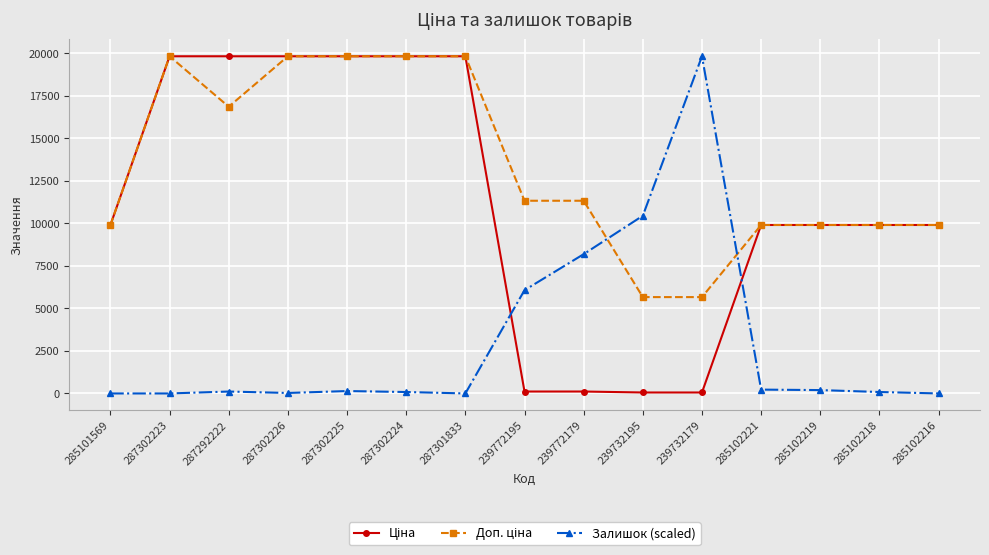

Does the chart have visible grid lines?

Yes